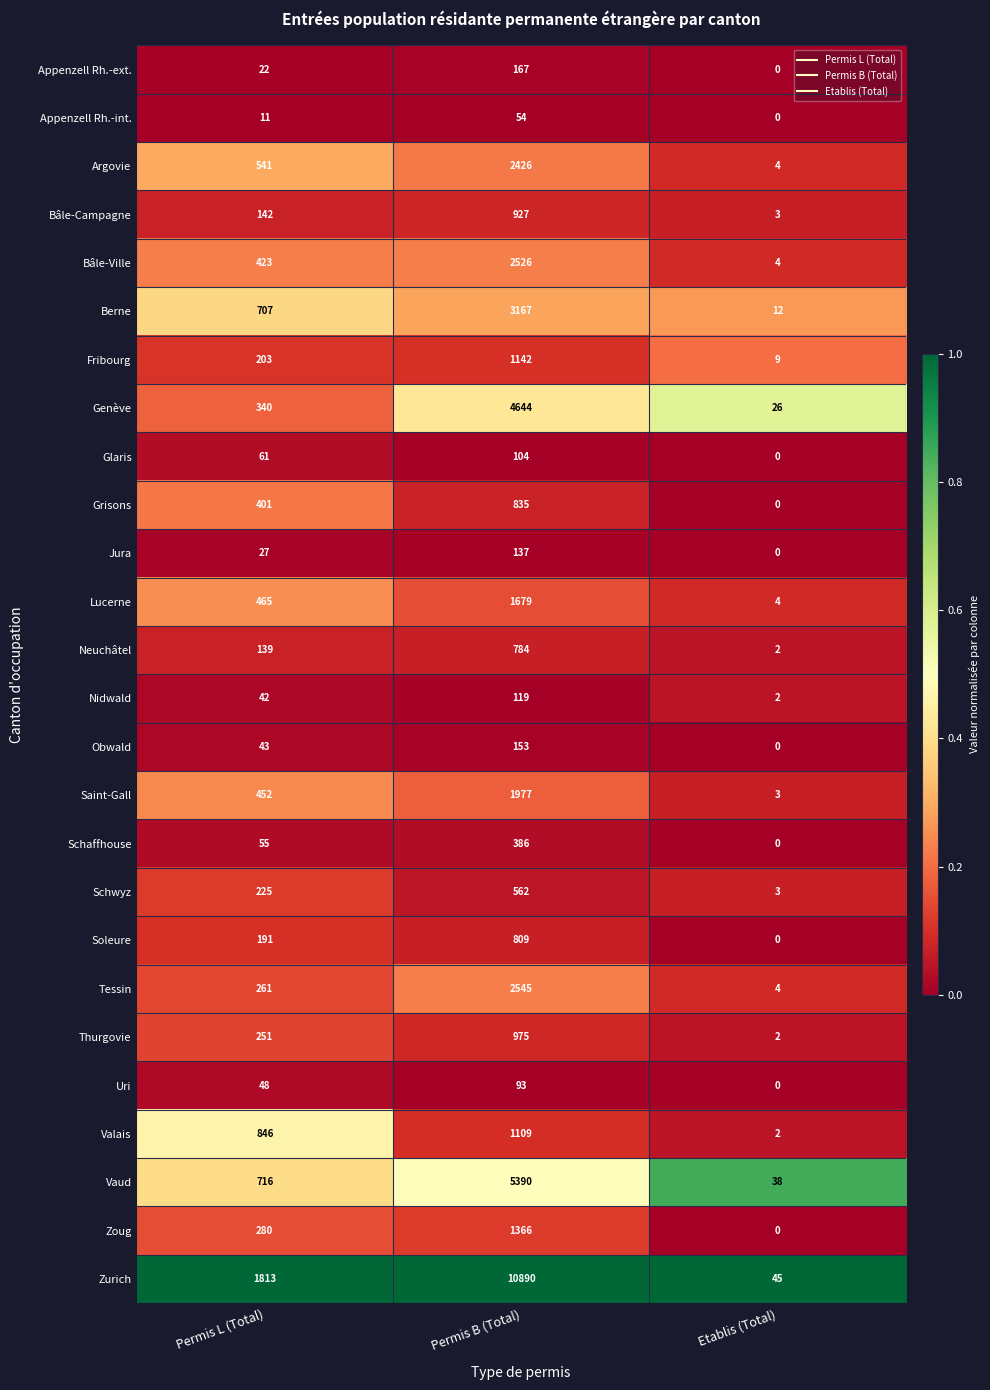

True or false: Saint-Gall has a value of 4 at Etablis (Total).

False